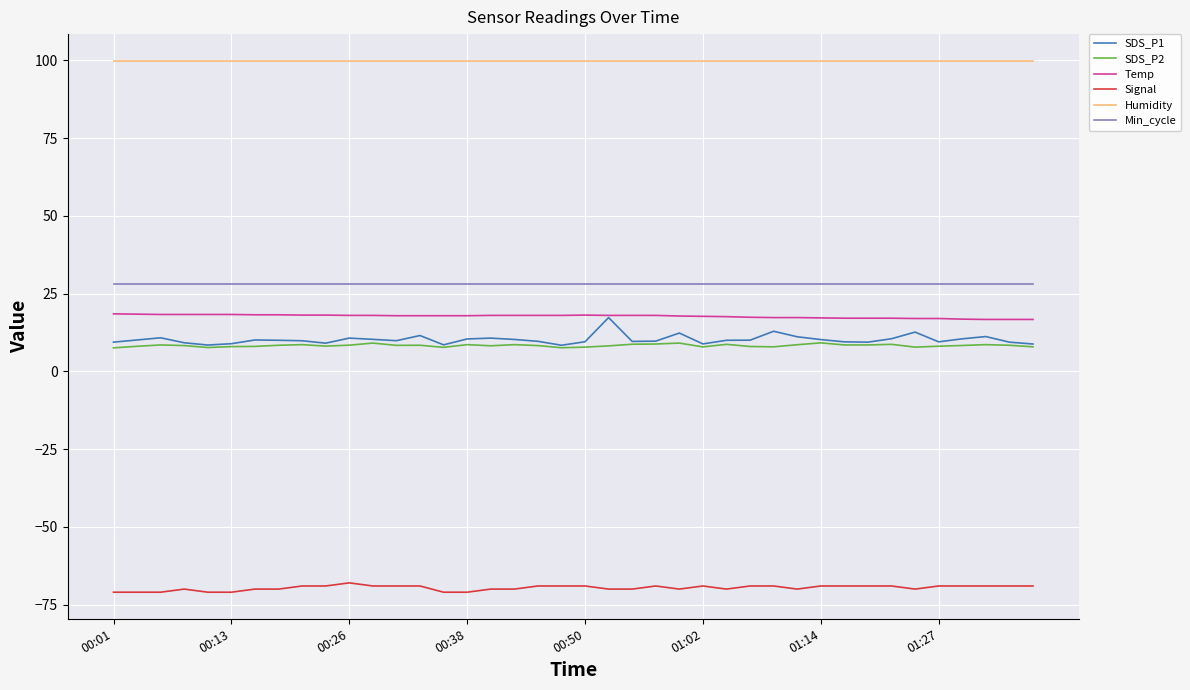

What are all the series names shown in the legend?

SDS_P1, SDS_P2, Temp, Signal, Humidity, Min_cycle